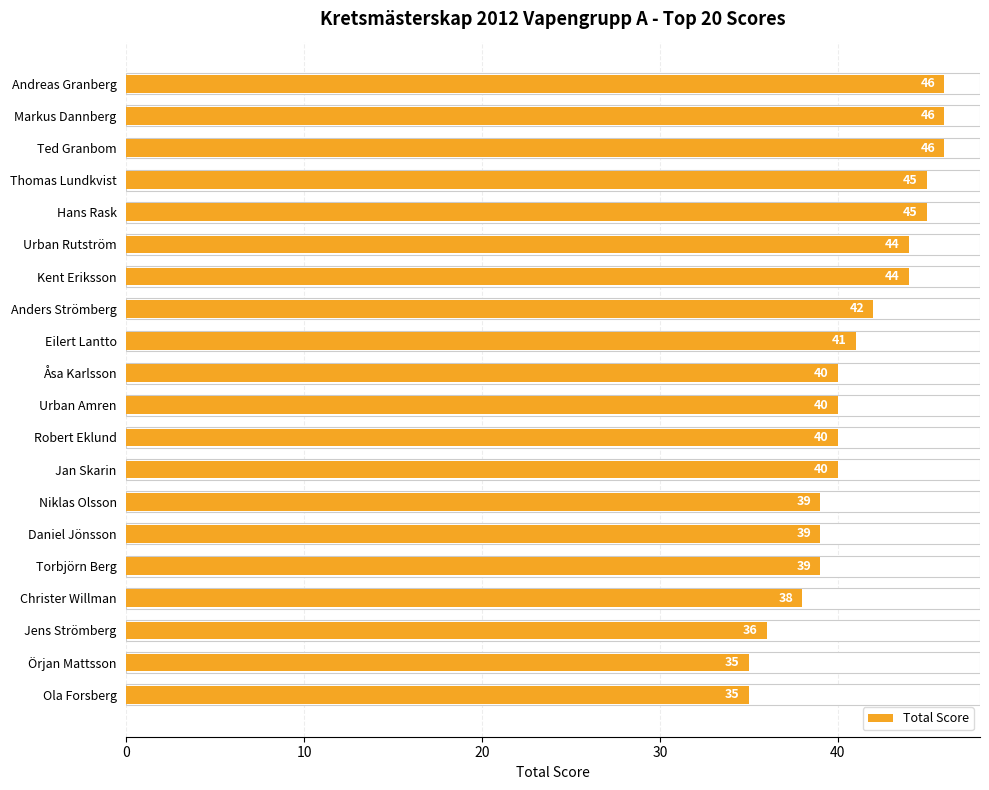

What is the difference between the second highest and minimum values?

11